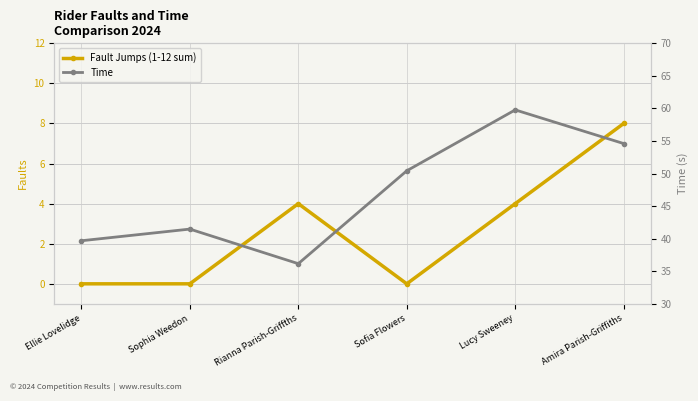

Where is the first local minimum for Time?

Rianna Parish-Griffths